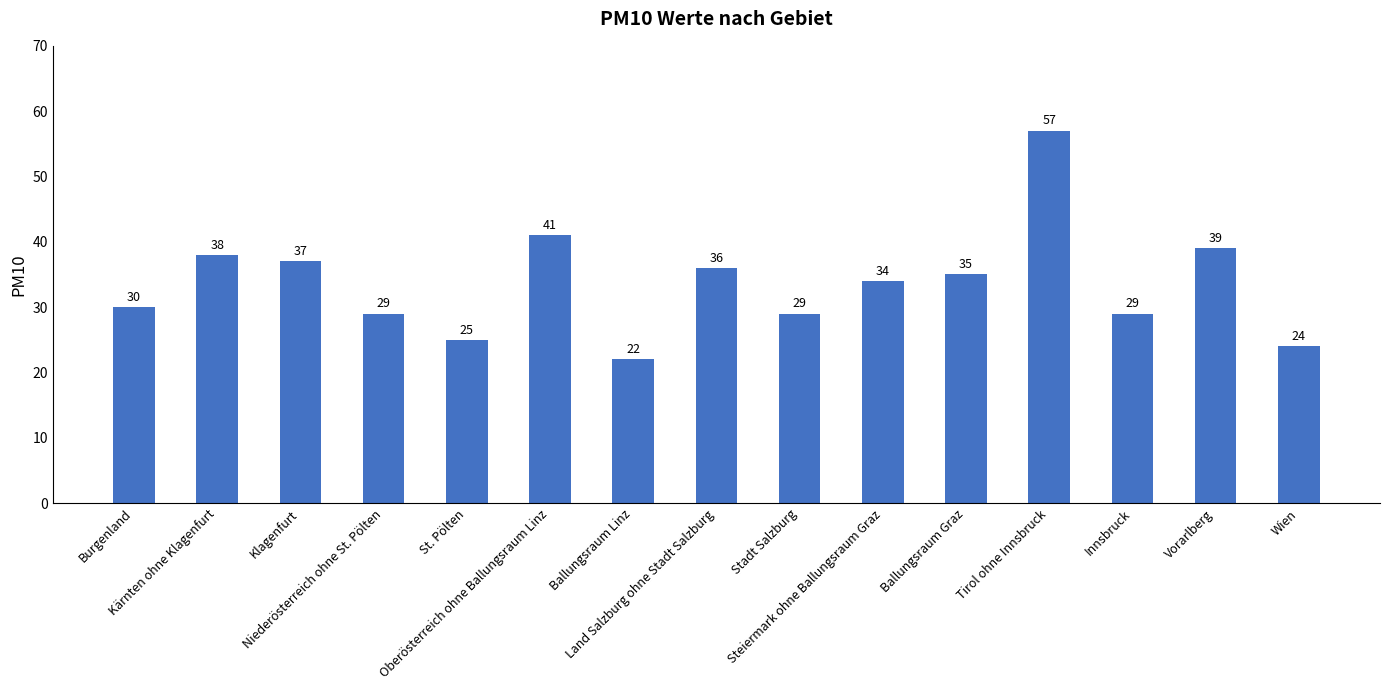

How many data points does each series have?

15